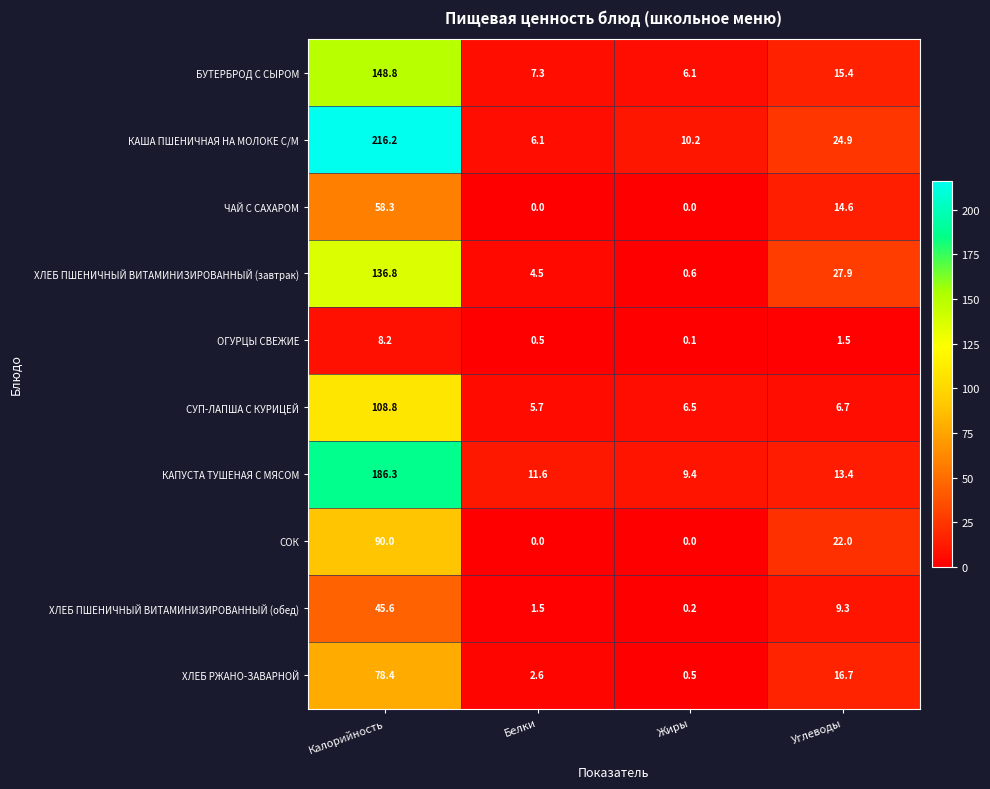

How many values in the БУТЕРБРОД С СЫРОМ series exceed 15?

2